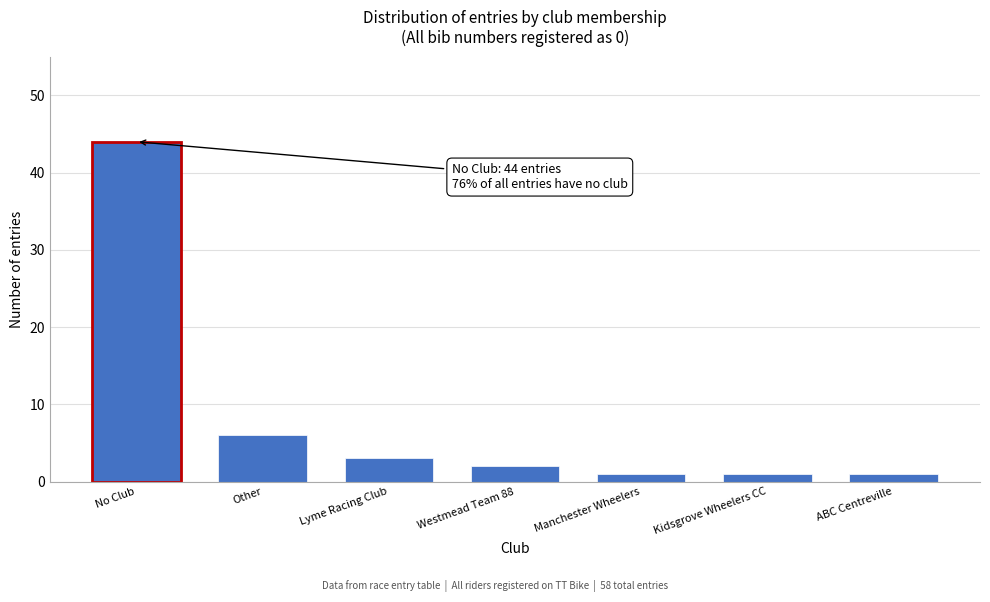

Reading right to left, transcribe all the data shown in this chart.

1	1	1	2	3	6	44